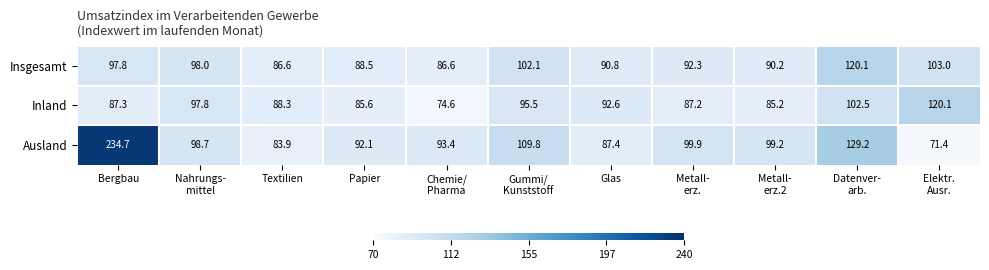

At Glas, list the series in order from largest to smallest.

Inland, Insgesamt, Ausland